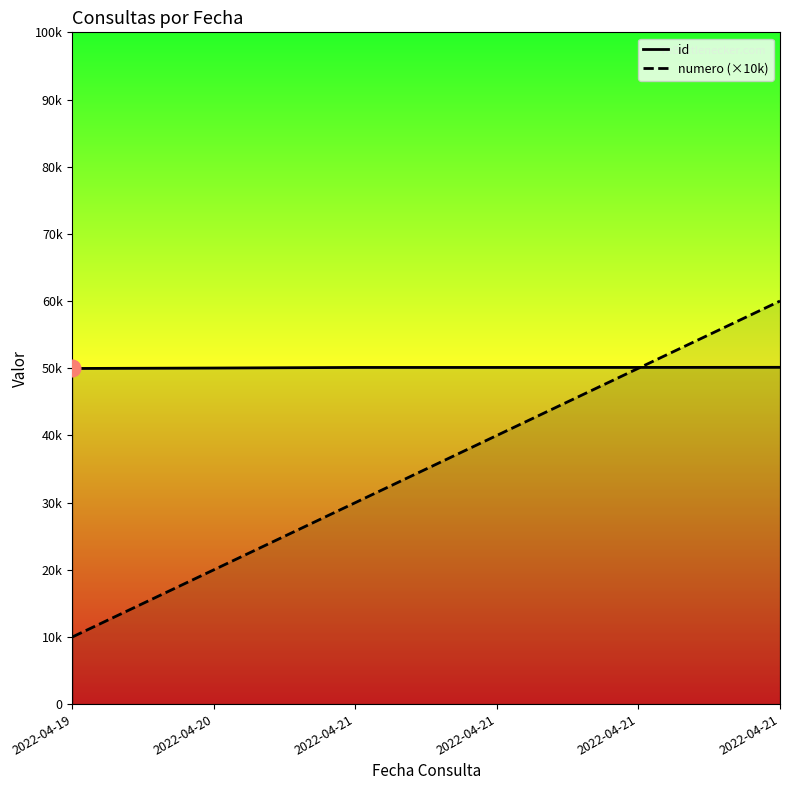

Reading right to left, extract all data points from this chart.

id: 2022-04-21=50133	2022-04-21=50118	2022-04-21=50116	2022-04-21=50115	2022-04-20=50026	2022-04-19=49961
numero (×10k): 2022-04-21=60000	2022-04-21=50000	2022-04-21=40000	2022-04-21=30000	2022-04-20=20000	2022-04-19=10000